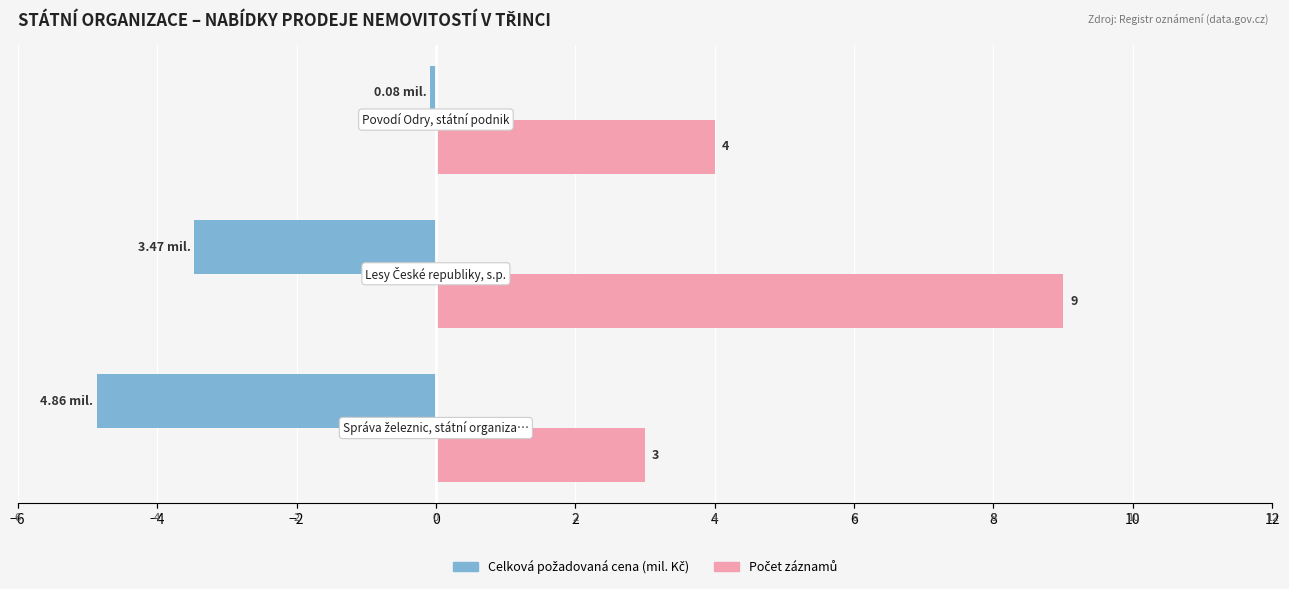

How many data points in Celková požadovaná cena (mil. Kč) are above -3?

1